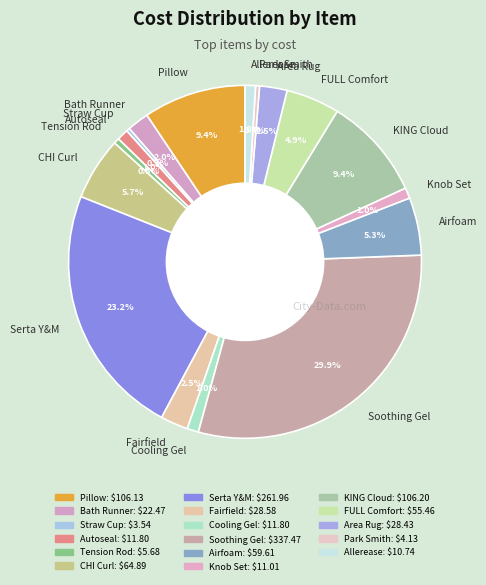

Does any single category account for the majority?

No